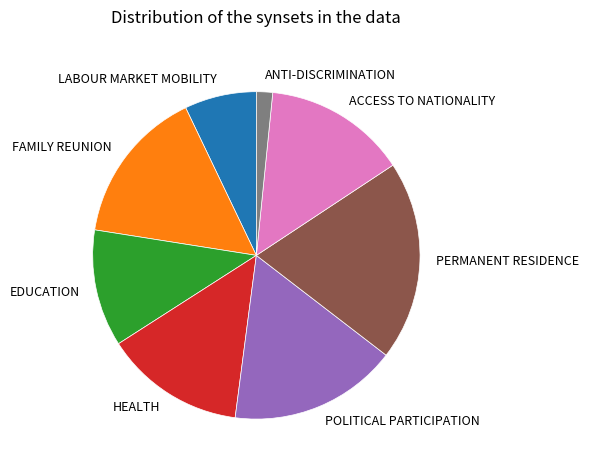

Which slice is the smallest?

ANTI-DISCRIMINATION